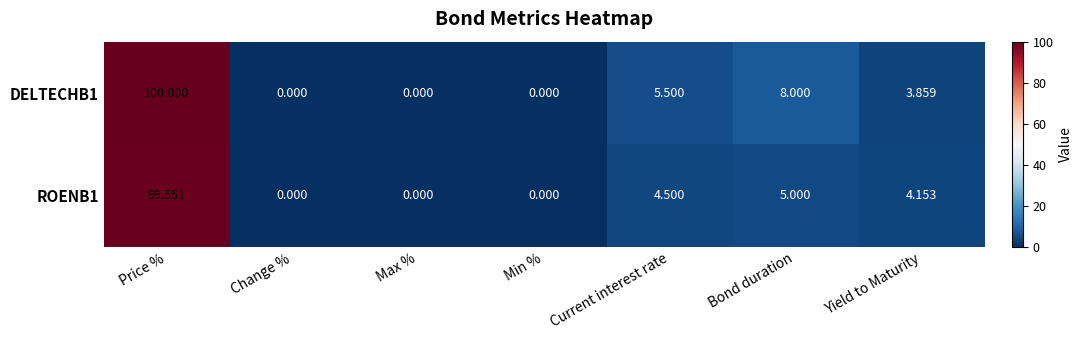

At which category is the sum across all series the highest?

Price %